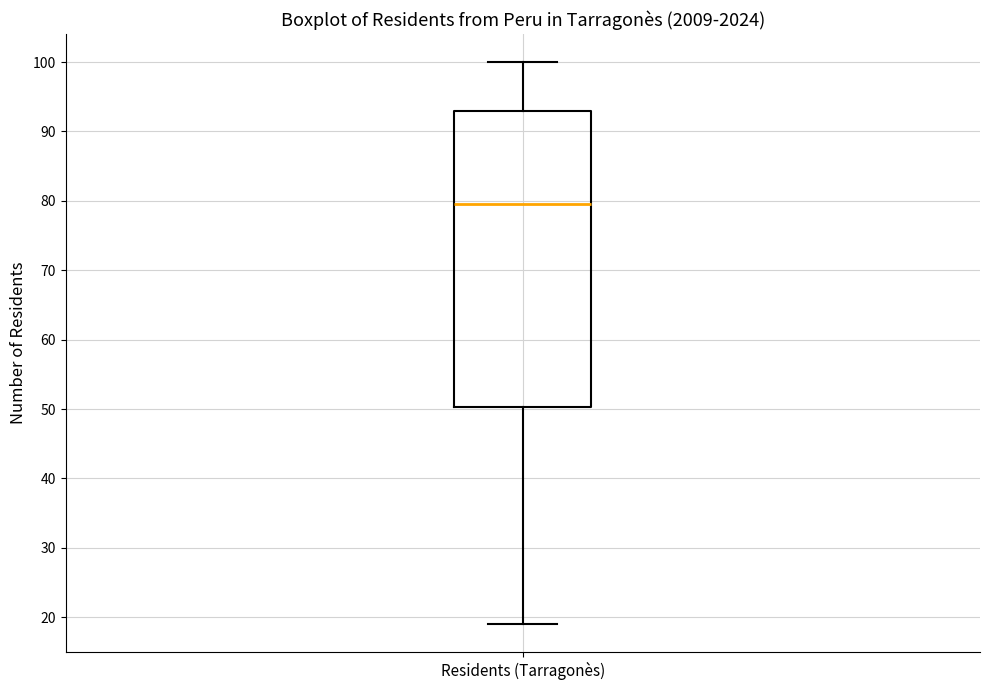

Where does the upper whisker of the box for Residents (Tarragonès) end on the y-axis? The values are not printed on the chart, so give them approximately, as read against the axis.

100